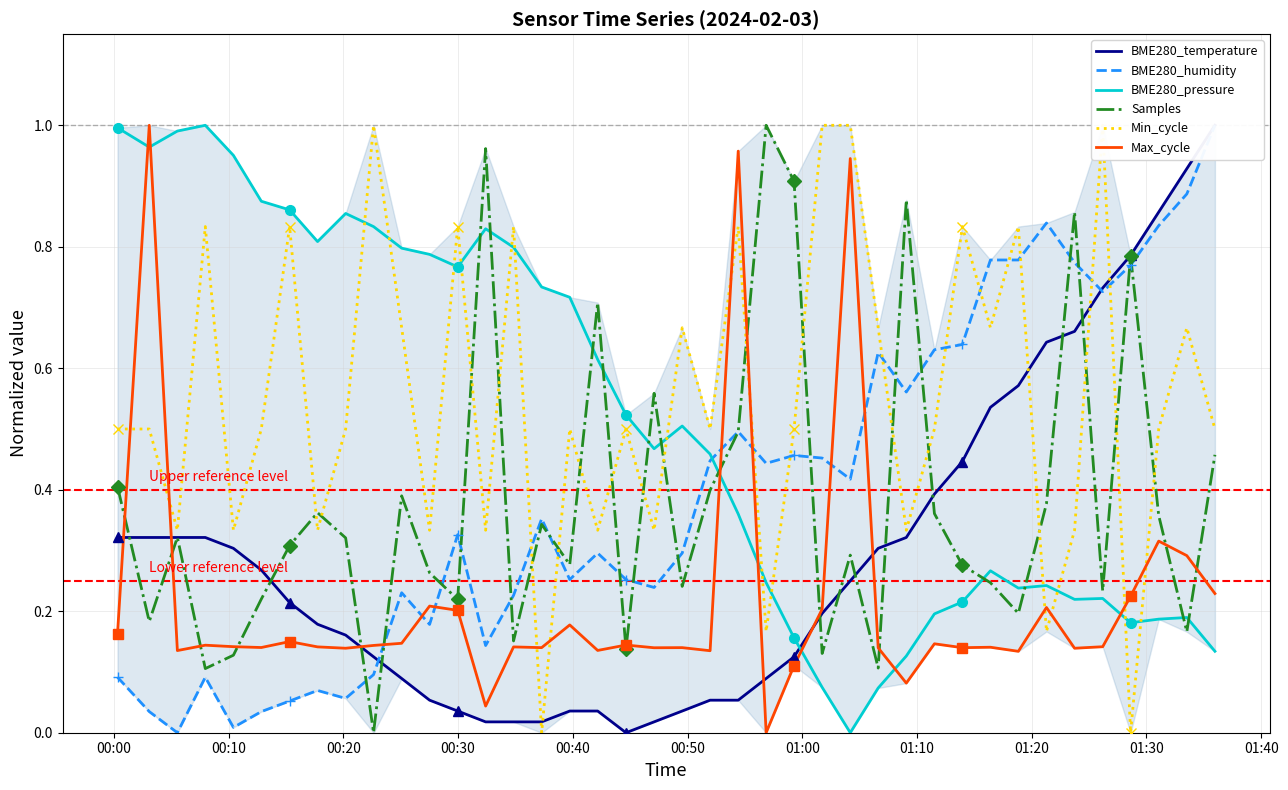

Which series has the largest total across all categories?

Min_cycle